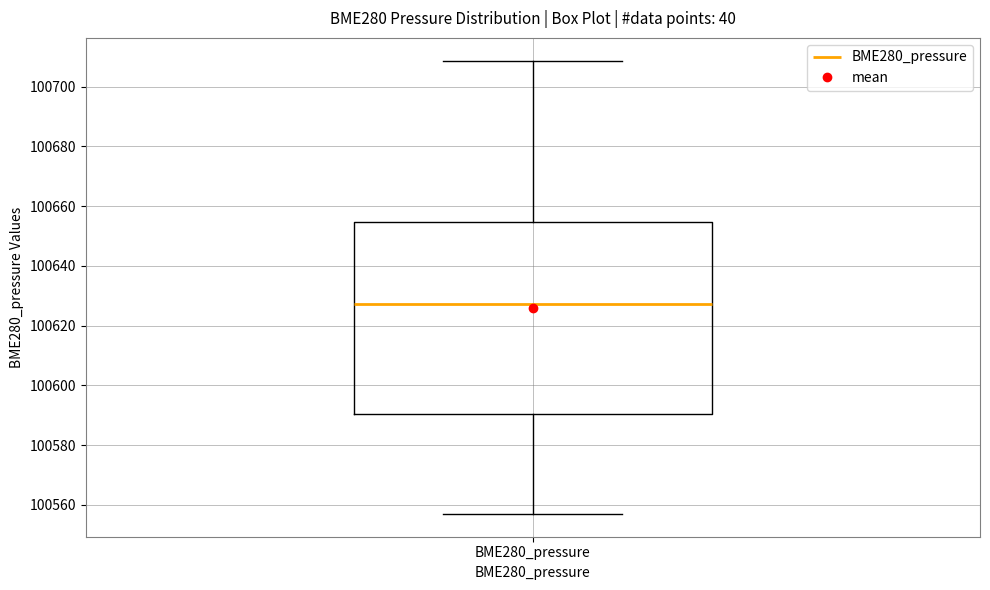

Where is the lower edge of the box for BME280_pressure on the y-axis? The values are not printed on the chart, so give them approximately, as read against the axis.

100590